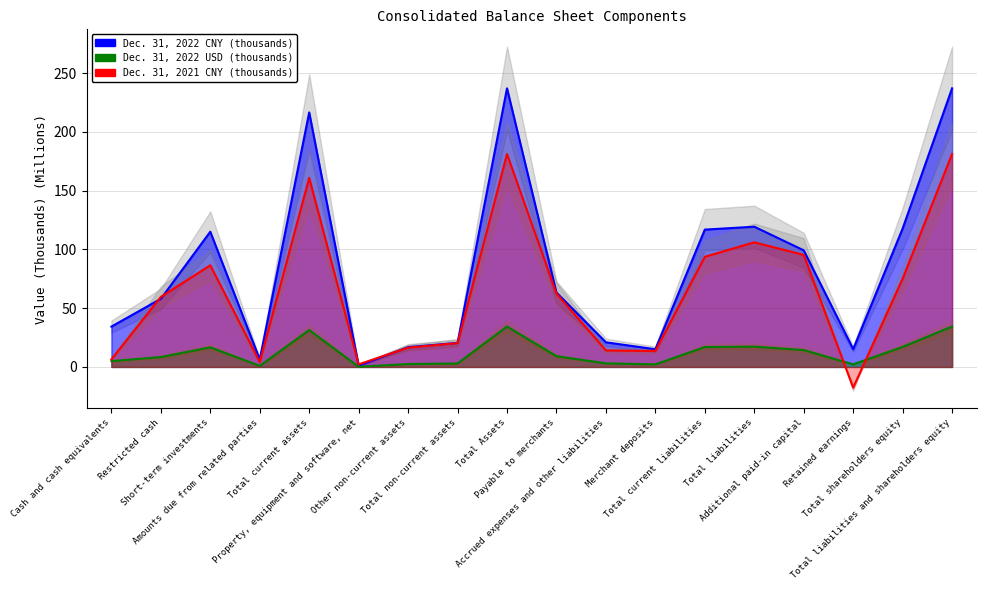

Which label corresponds to the largest value in the chart?

Total Assets